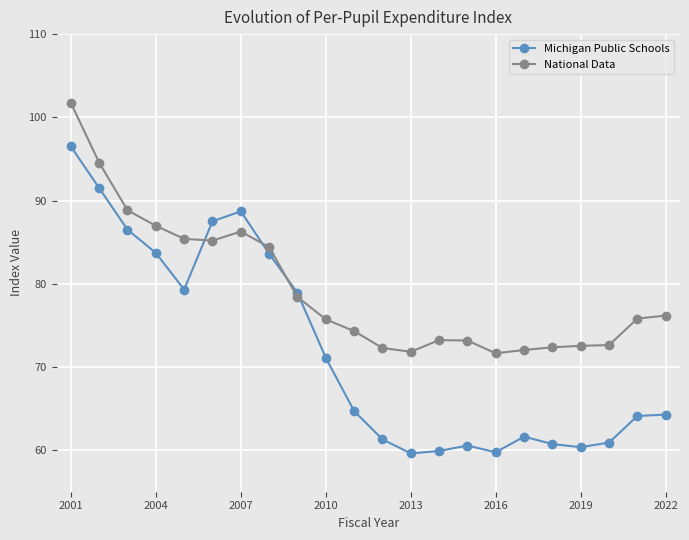

Which series has the largest range (max minus min)?

Michigan Public Schools